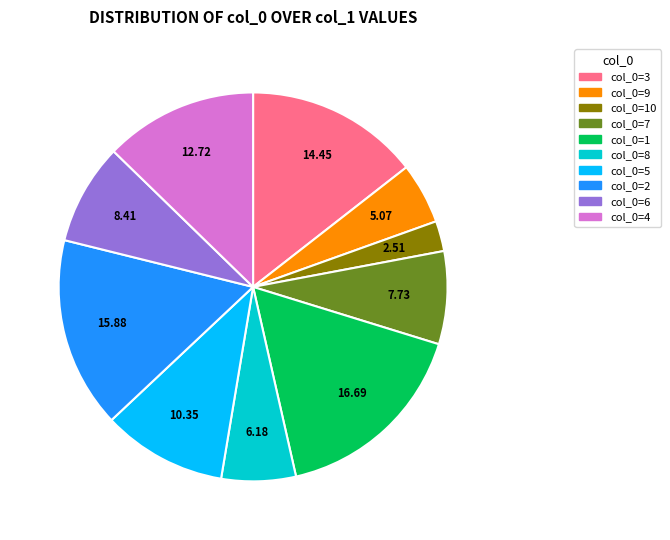

Is there a majority slice in this chart?

No